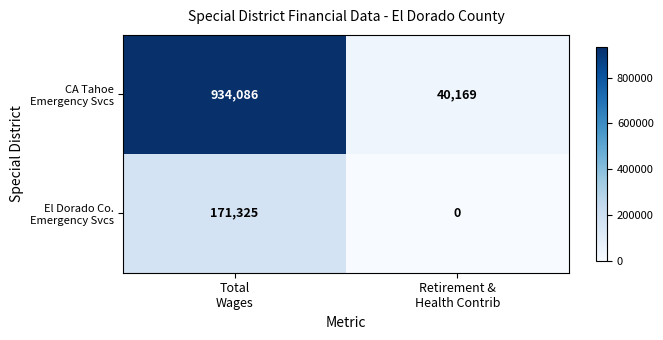

What is the spread (max minus min) of values at Retirement &
Health Contrib?

40169